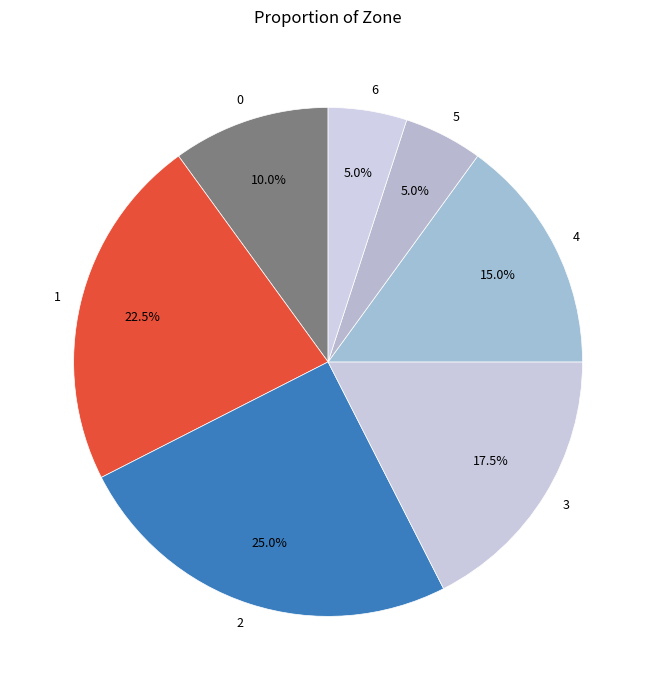

Which category has the biggest portion of the pie?

2